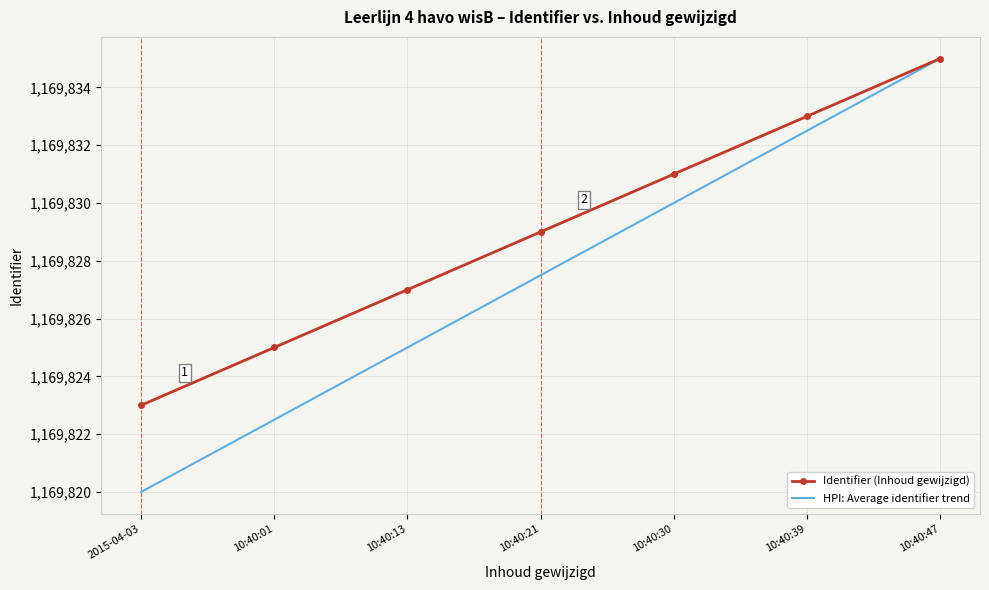

Which series changed the most between 2015-04-03 and 10:40:30?

HPI: Average identifier trend